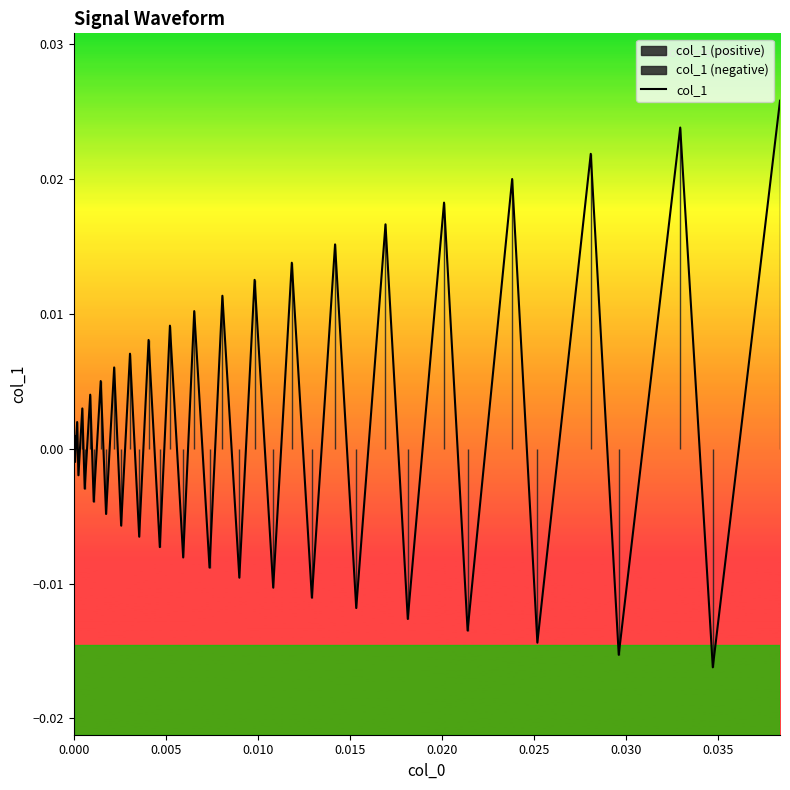

Count the number of categories in the chart.

40